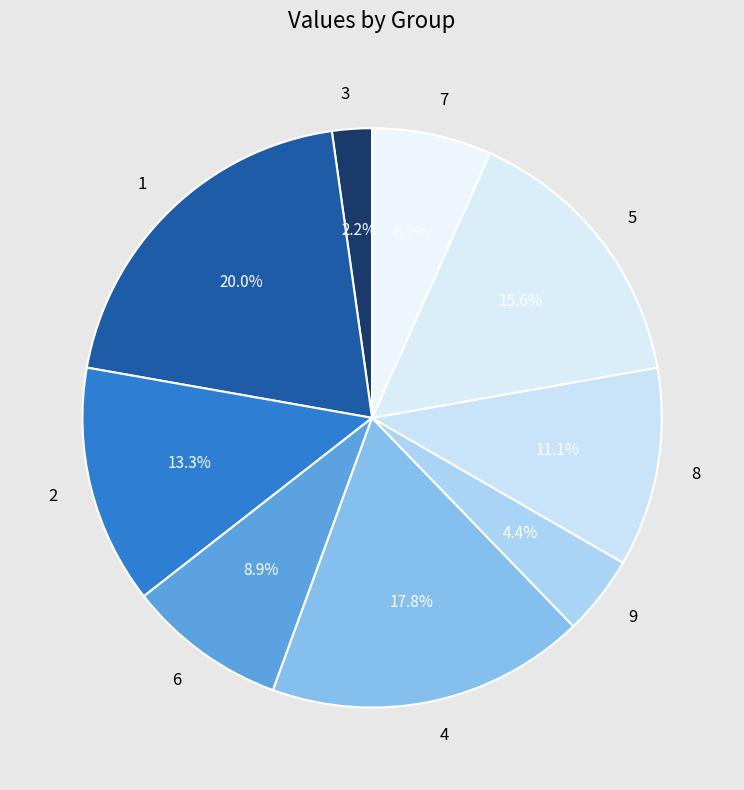

To the nearest percent, what is the difference between the largest and smallest slice percentages?

18%